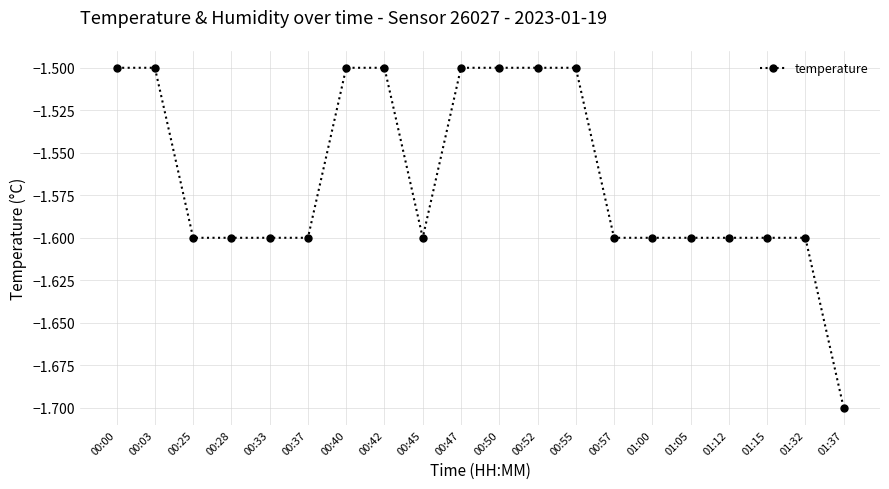

Reading left to right, extract all data points from this chart.

00:00=-1.5	00:03=-1.5	00:25=-1.6	00:28=-1.6	00:33=-1.6	00:37=-1.6	00:40=-1.5	00:42=-1.5	00:45=-1.6	00:47=-1.5	00:50=-1.5	00:52=-1.5	00:55=-1.5	00:57=-1.6	01:00=-1.6	01:05=-1.6	01:12=-1.6	01:15=-1.6	01:32=-1.6	01:37=-1.7